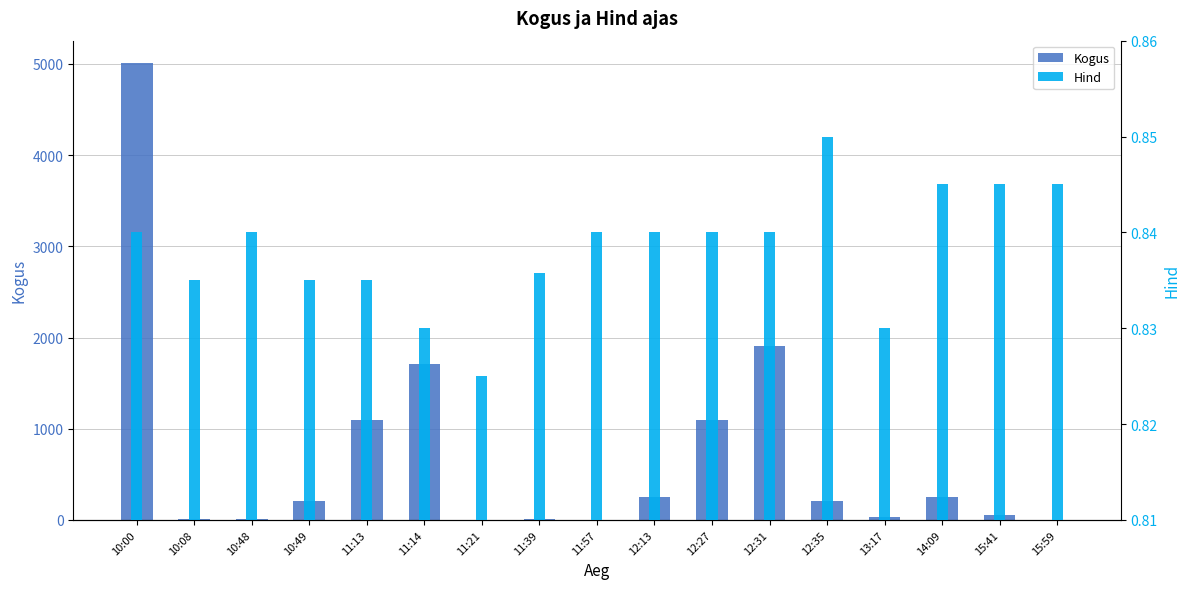

How many values in the Kogus series exceed 210?

8